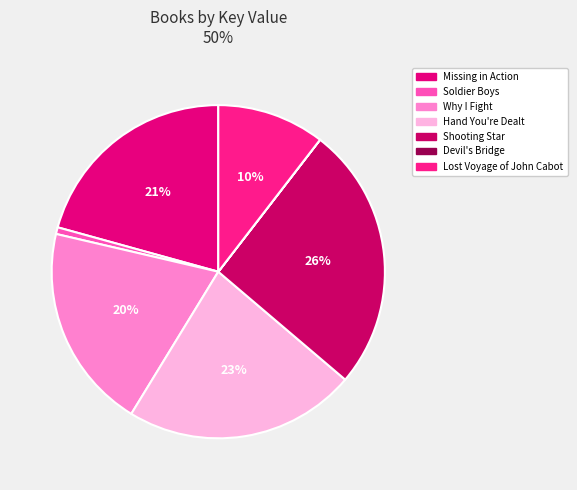

Is Missing in Action the majority of the pie?

No